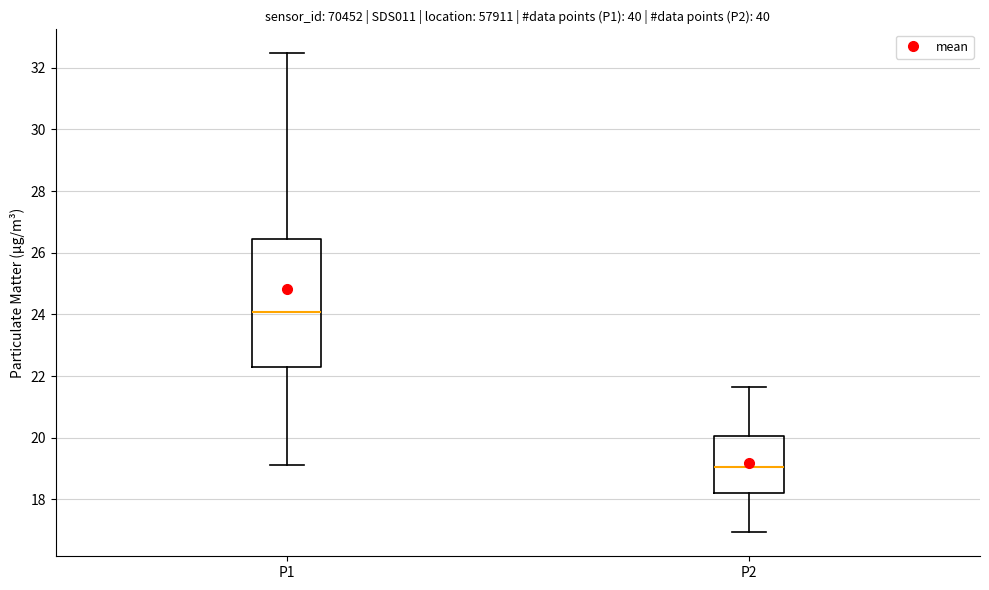

Where does the median line of the box for P1 sit on the y-axis? The values are not printed on the chart, so give them approximately, as read against the axis.

24.0